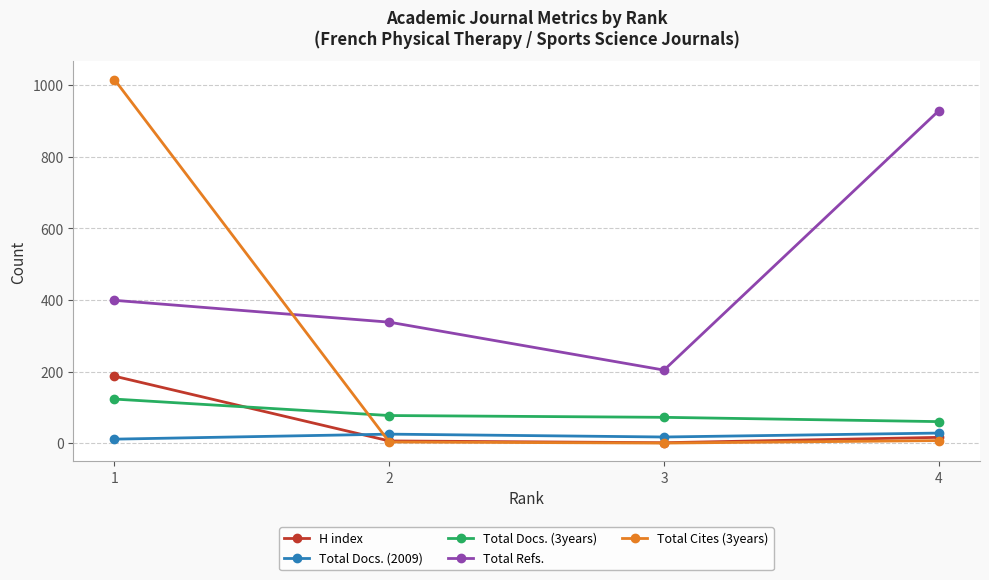

Which series has the widest spread of values?

Total Cites (3years)